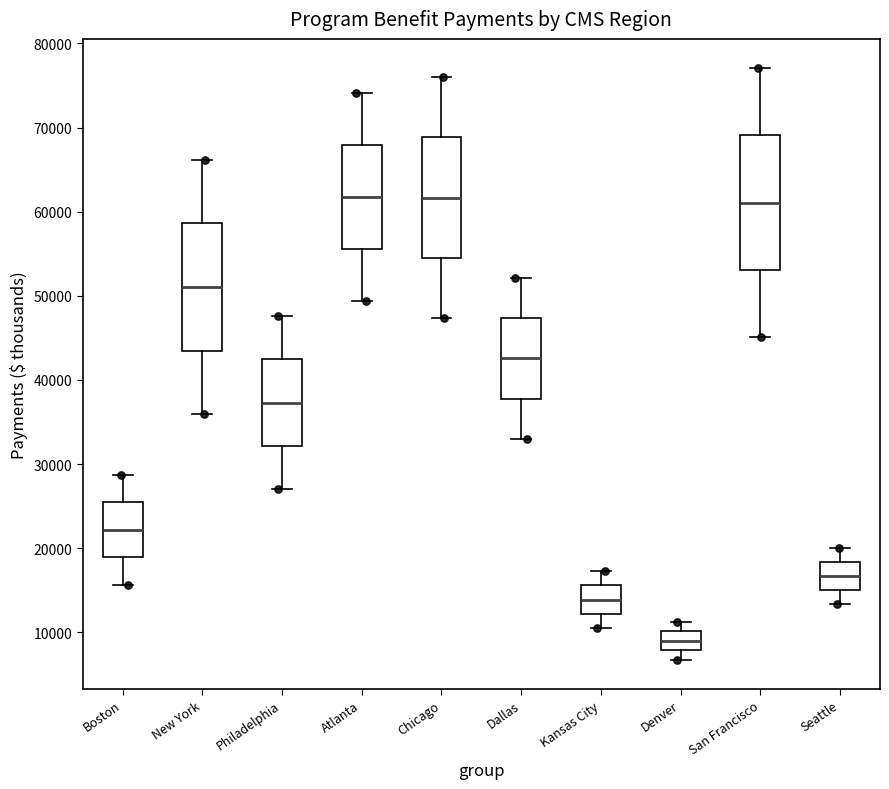

Reading left to right, read every box against the y-axis: the position of its median line, the range the box covers, and the ends of its whiskers. The values are not printed on the chart, so give them approximately, as read against the axis.

Boston: median 22000, box 19000 to 25000, whiskers 16000 to 29000
New York: median 51000, box 43000 to 59000, whiskers 36000 to 66000
Philadelphia: median 37000, box 32000 to 42000, whiskers 27000 to 48000
Atlanta: median 62000, box 56000 to 68000, whiskers 49000 to 74000
Chicago: median 62000, box 55000 to 69000, whiskers 47000 to 76000
Dallas: median 43000, box 38000 to 47000, whiskers 33000 to 52000
Kansas City: median 14000, box 12000 to 16000, whiskers 11000 to 17000
Denver: median 9000, box 8000 to 10000, whiskers 7000 to 11000
San Francisco: median 61000, box 53000 to 69000, whiskers 45000 to 77000
Seattle: median 17000, box 15000 to 18000, whiskers 13000 to 20000